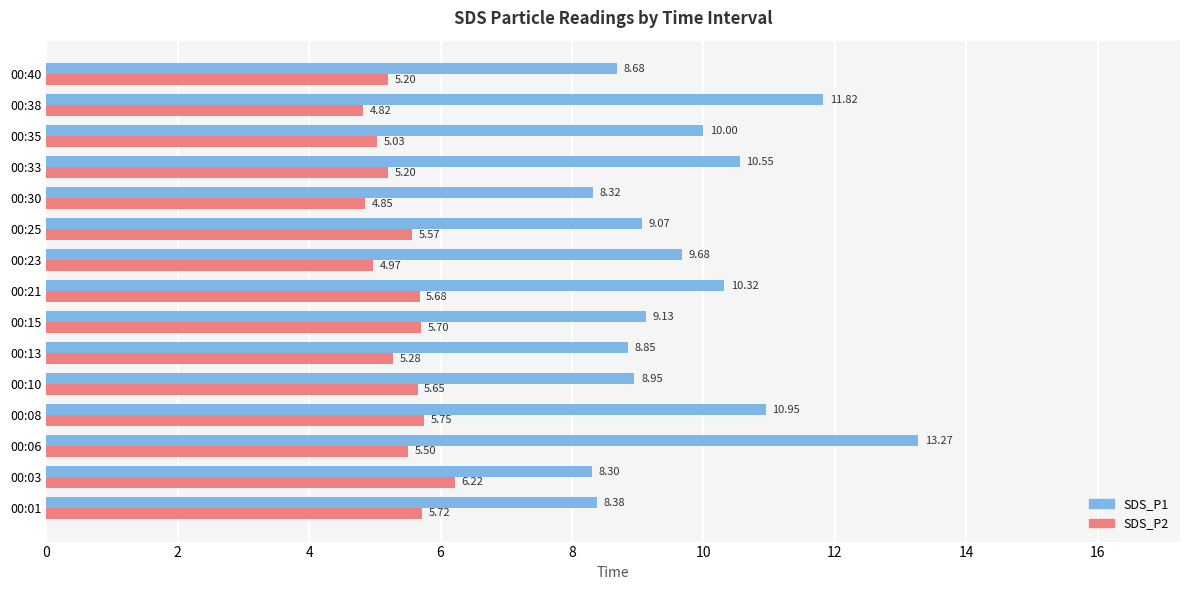

What is the average value of the SDS_P1 series?

9.8